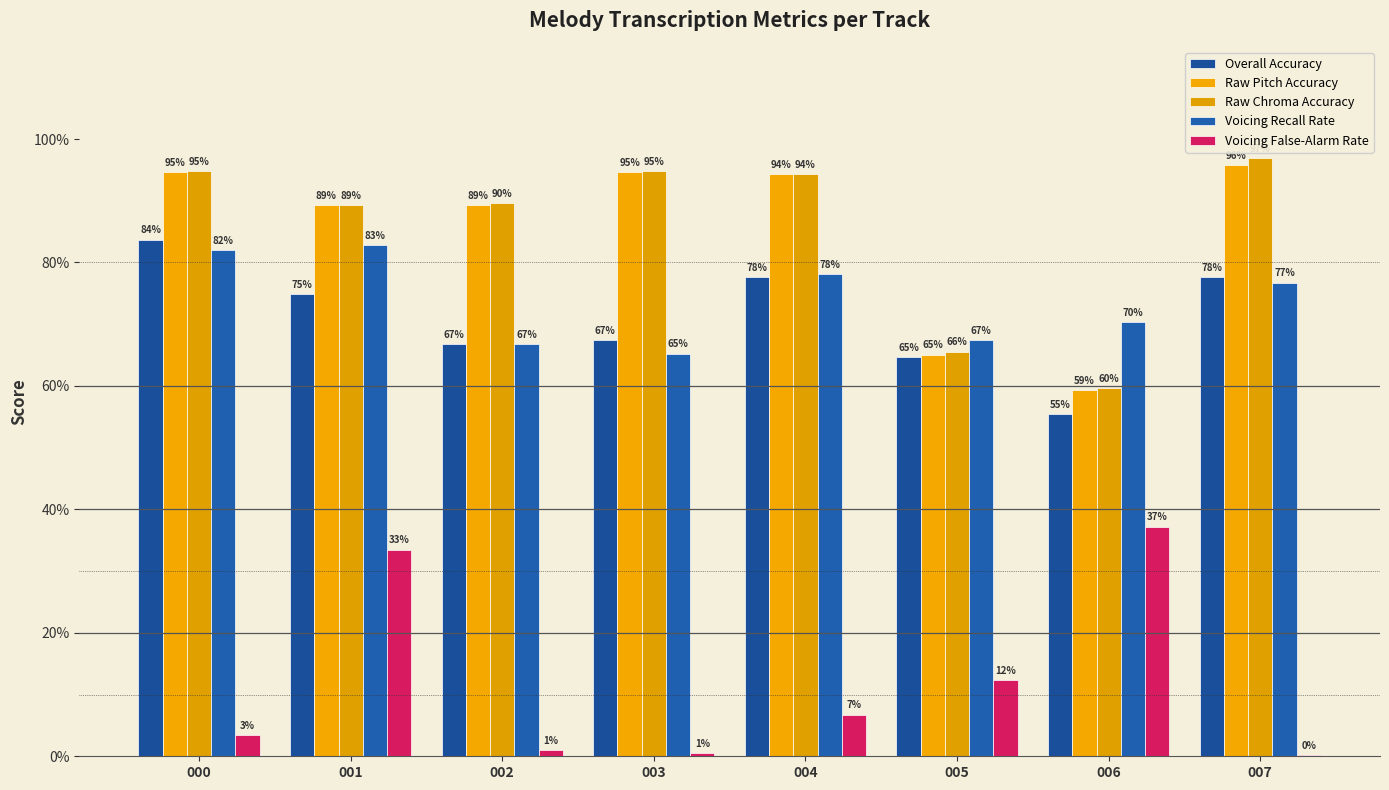

Are the bars horizontal?

No